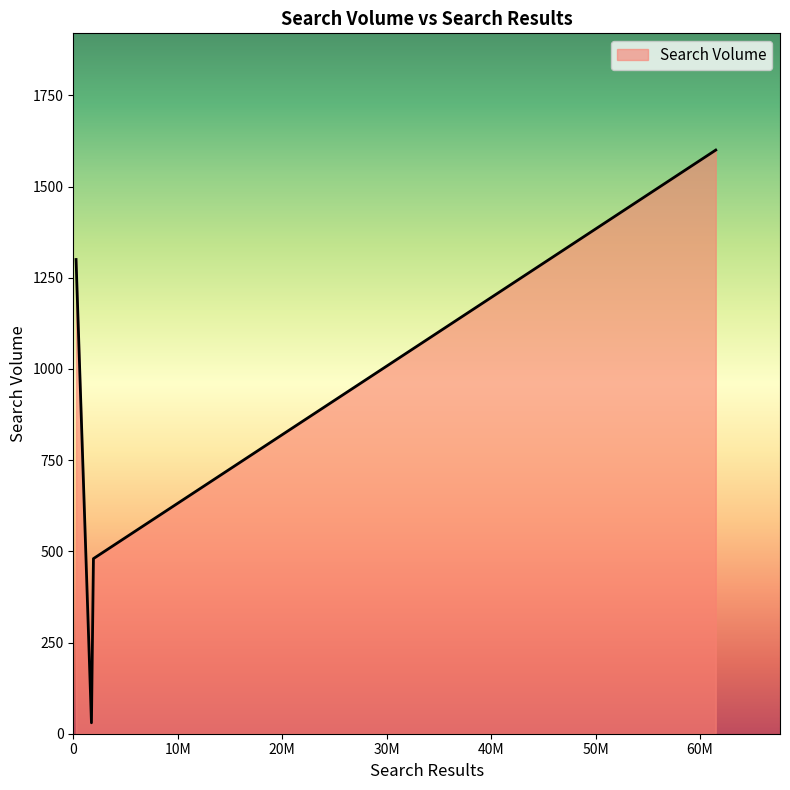

True or false: the data has more than 0 interior local peaks.

False